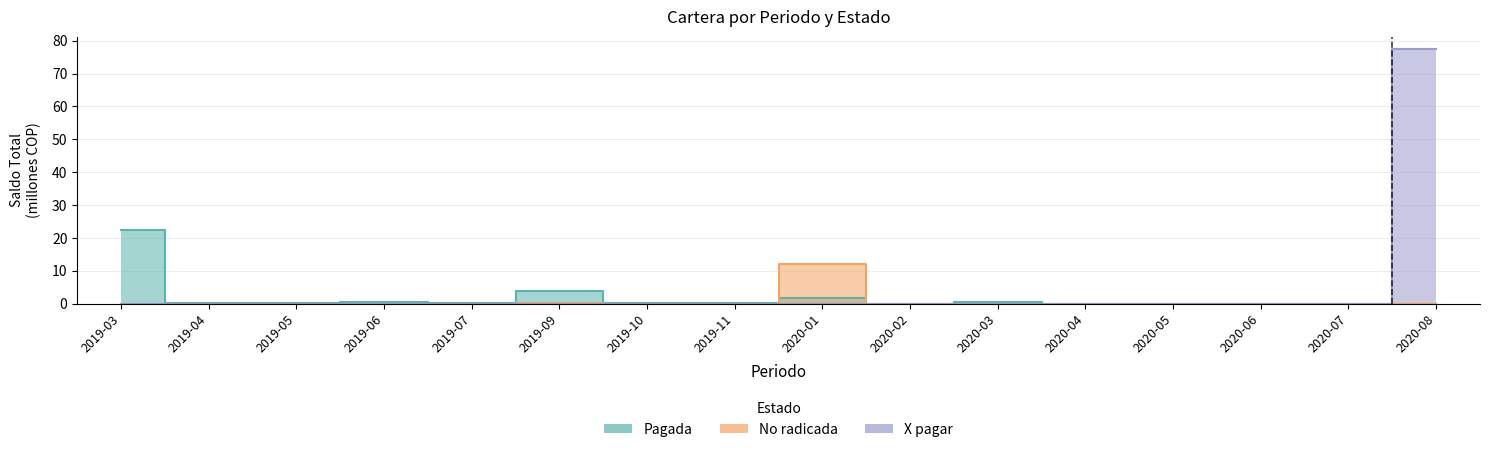

True or false: X pagar and No radicada intersect in this chart.

False